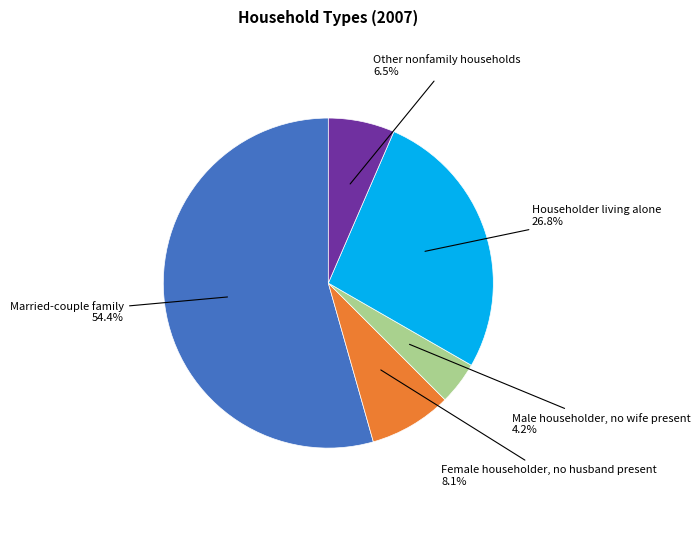

Is there any slice that represents more than half of the pie?

Yes